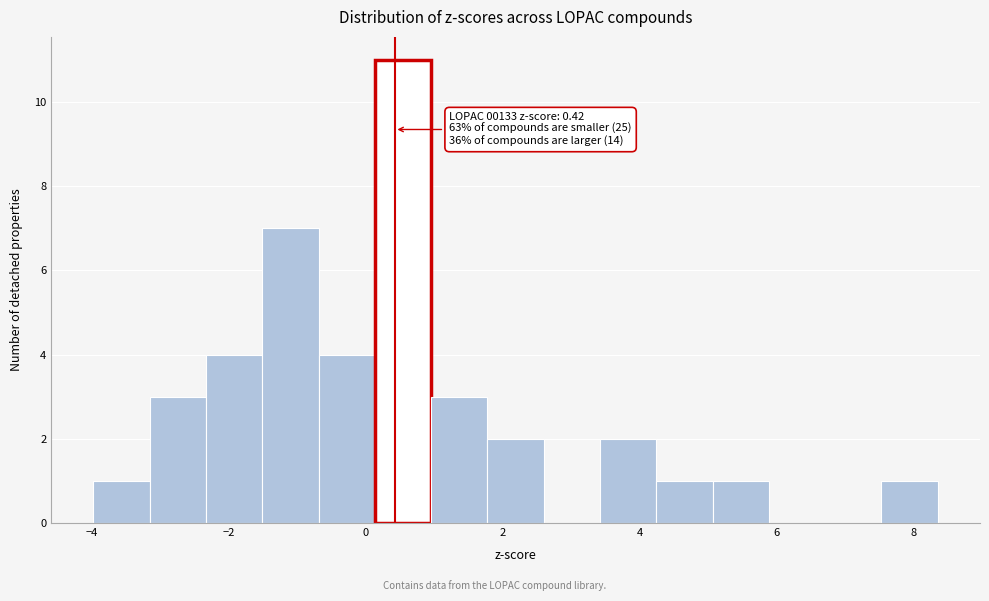

Over which range of the x-axis is the bar tallest?

0.2 to 1.0